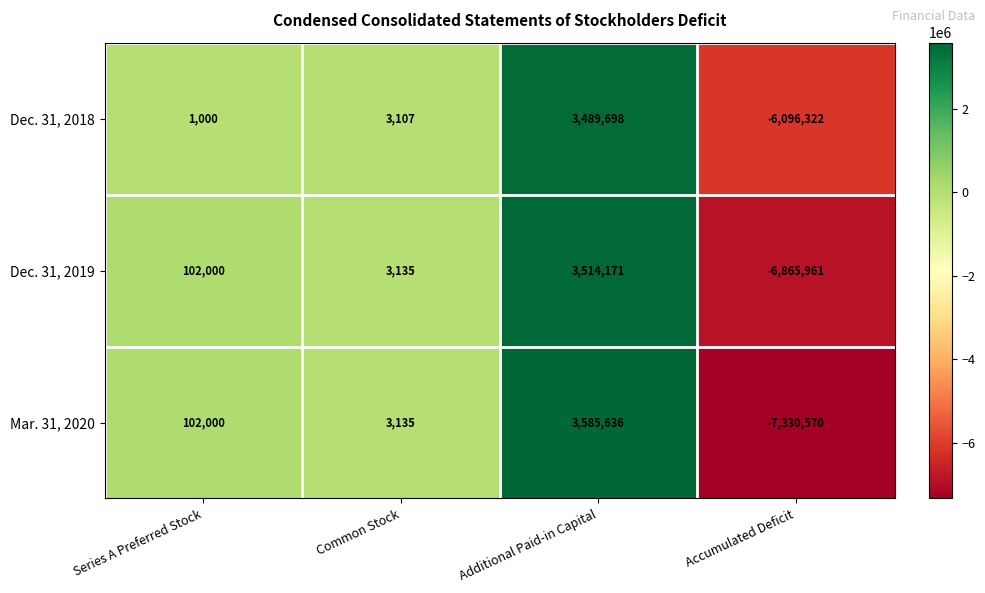

Reading left to right, list all the values displayed in this chart.

Dec. 31, 2018: Series A Preferred Stock=1000	Common Stock=3107	Additional Paid-in Capital=3489698	Accumulated Deficit=-6096322
Dec. 31, 2019: Series A Preferred Stock=102000	Common Stock=3135	Additional Paid-in Capital=3514171	Accumulated Deficit=-6865961
Mar. 31, 2020: Series A Preferred Stock=102000	Common Stock=3135	Additional Paid-in Capital=3585636	Accumulated Deficit=-7330570